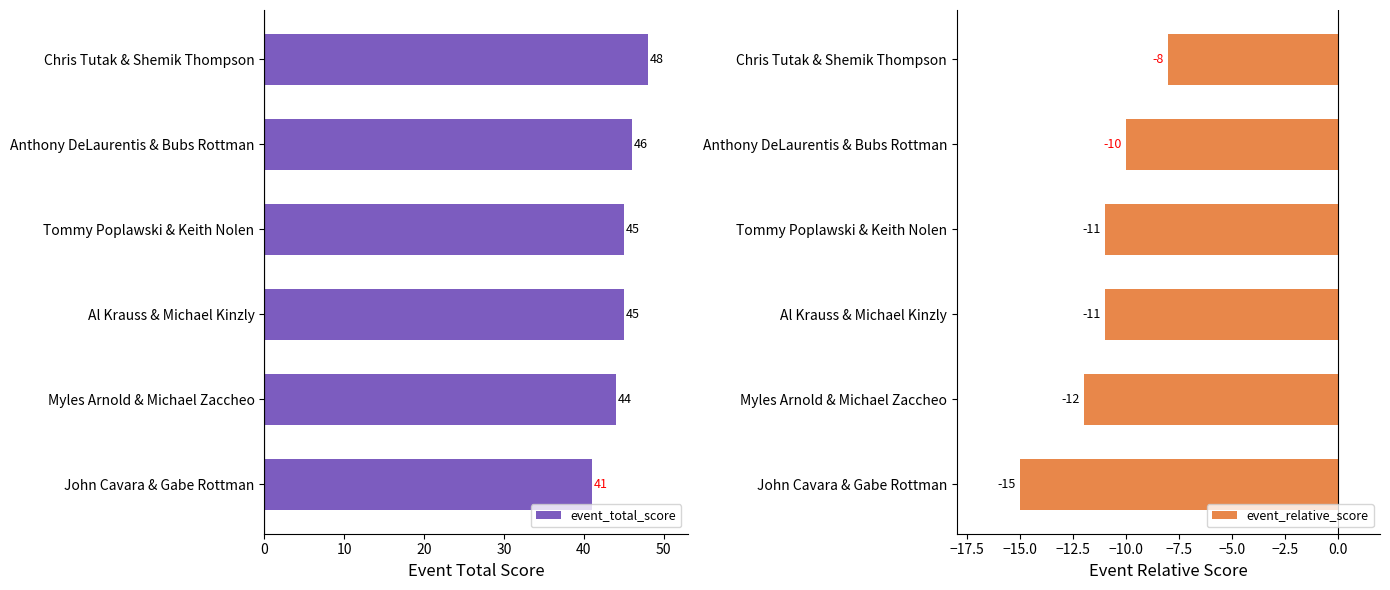

Which has a higher value, 20 or 50?

50